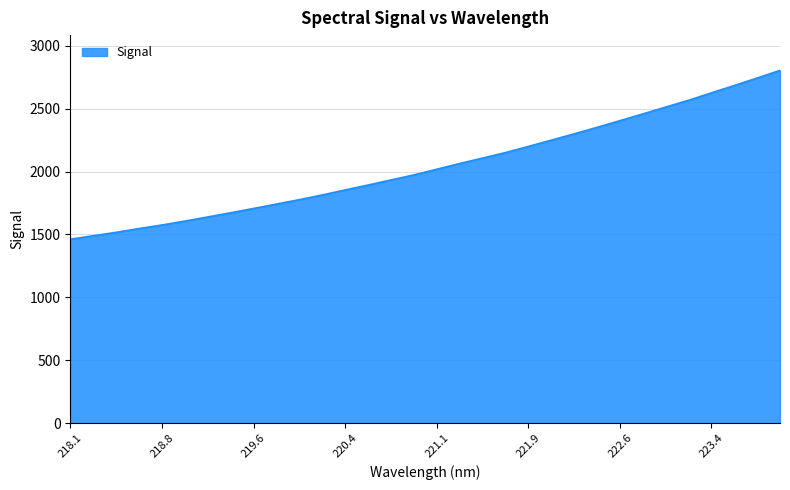

How many lines are shown in the chart?

1